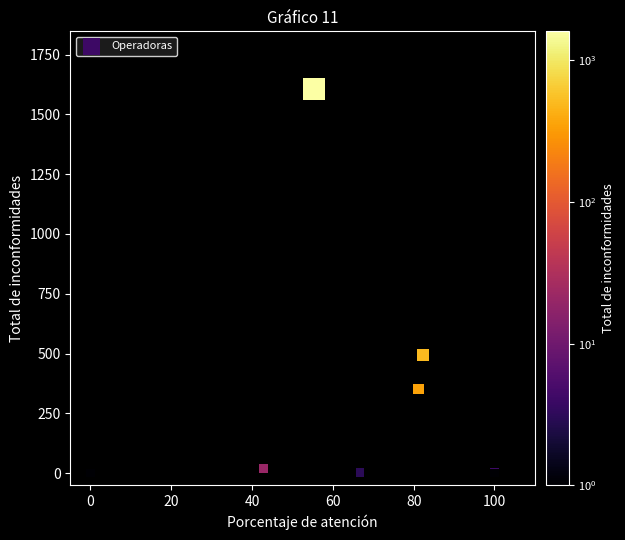

What Y value in the scatter plot is closest to 803?

493